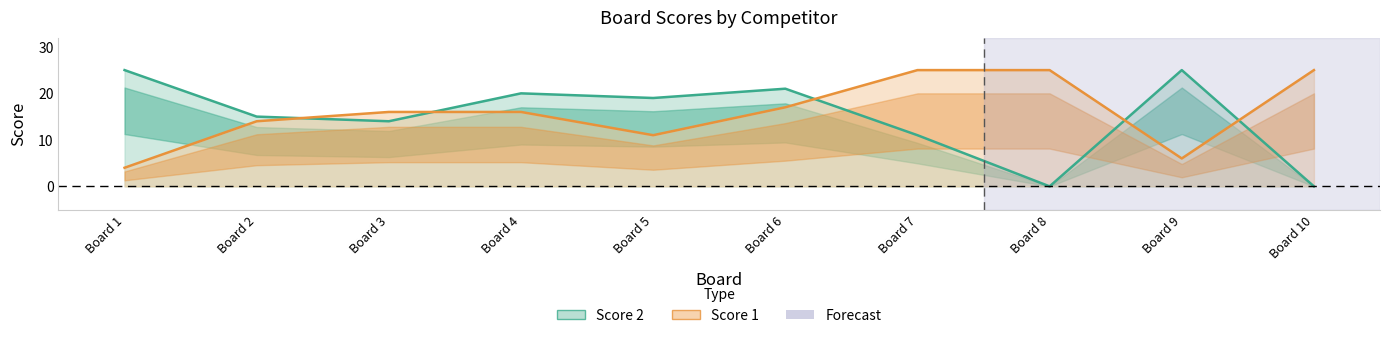

Which series has the widest spread of values?

Score 2